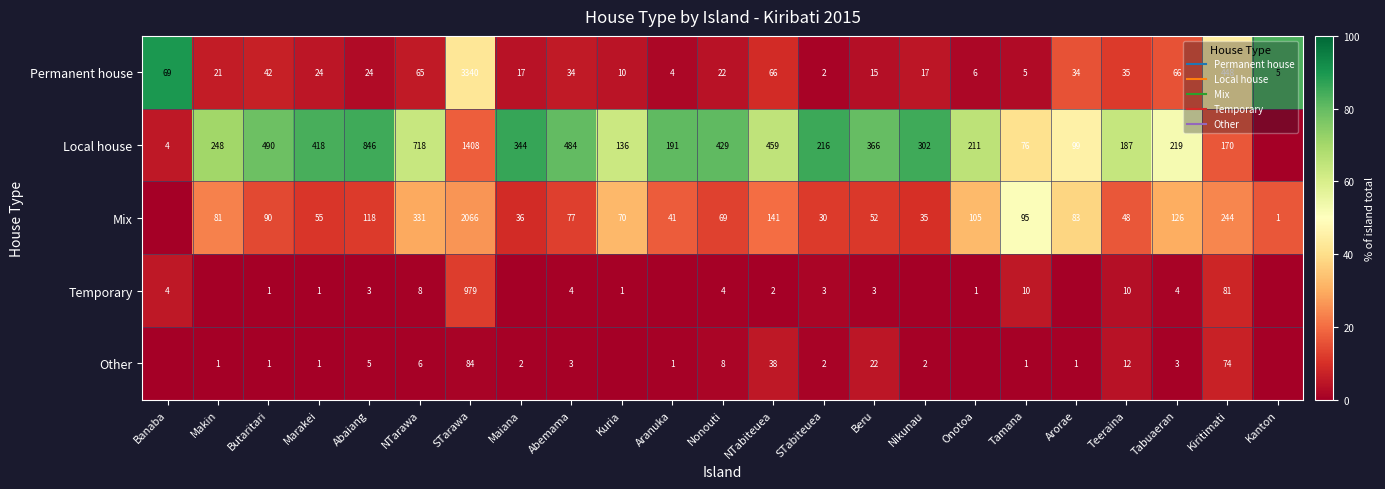

How many positive values does the Mix series have?

22